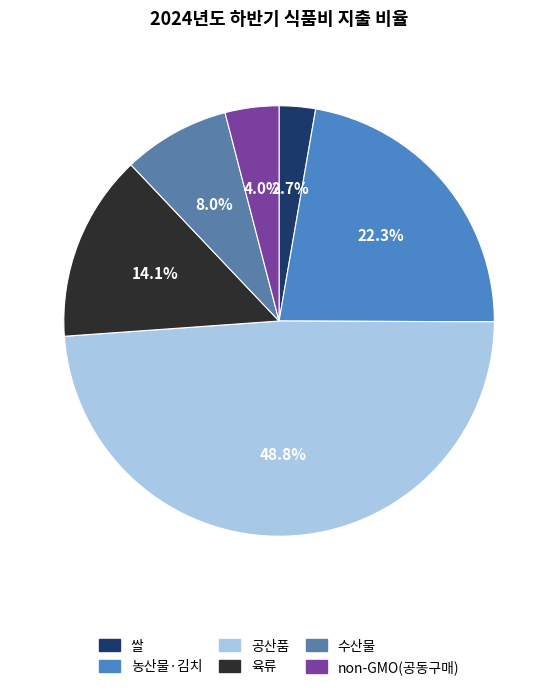

To the nearest percent, what percentage of the pie is 농산물·김치?

22%